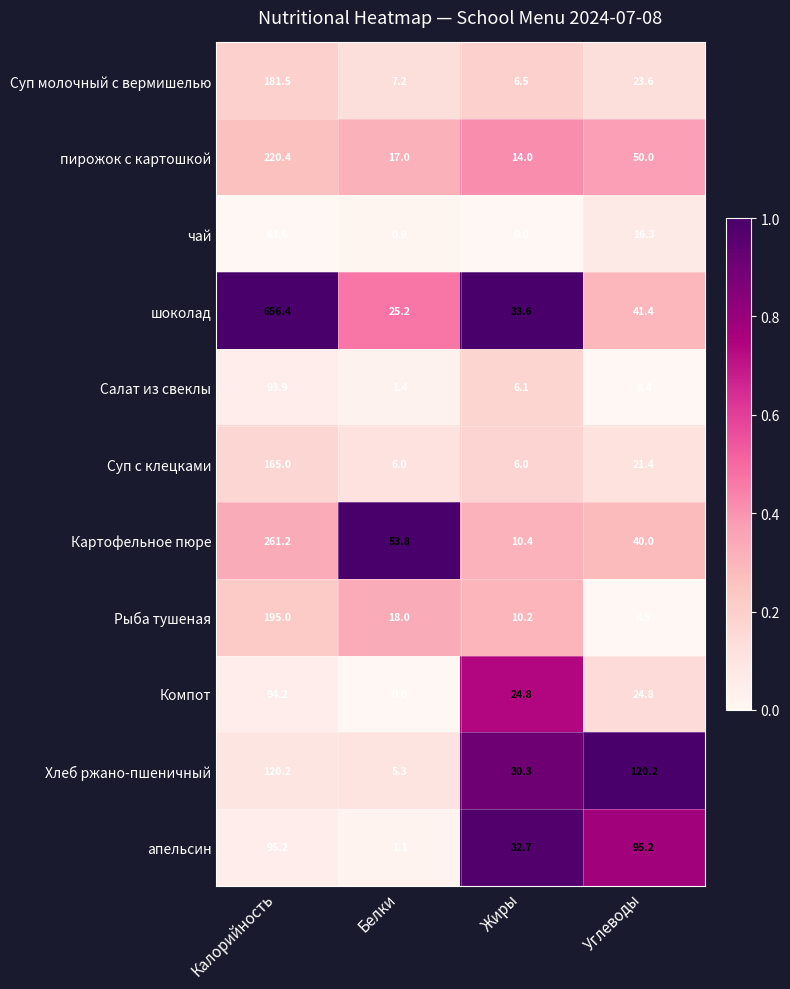

Which category has the lowest value in the Хлеб ржано-пшеничный series?

Белки